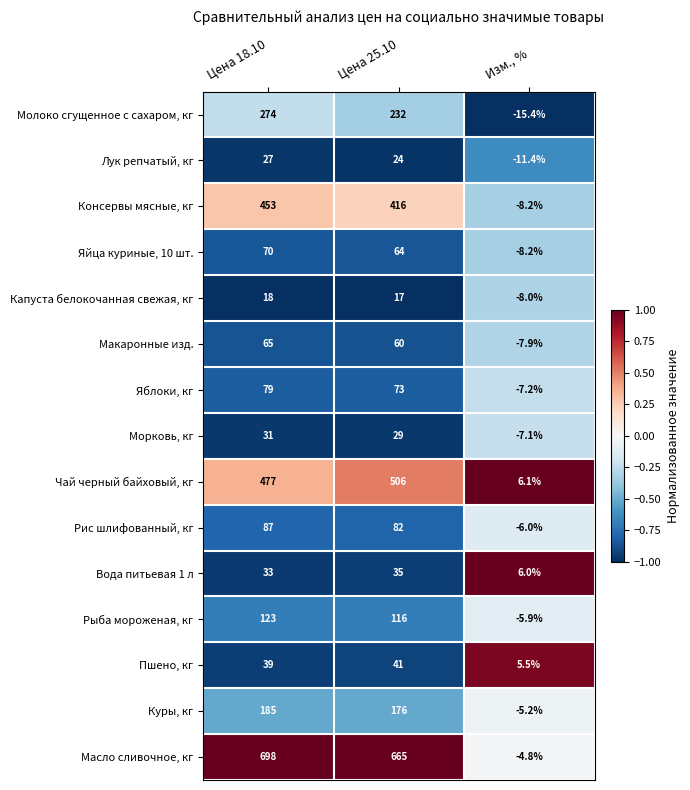

What is the difference between the maximum and minimum values in the Чай черный байховый, кг series?

499.9